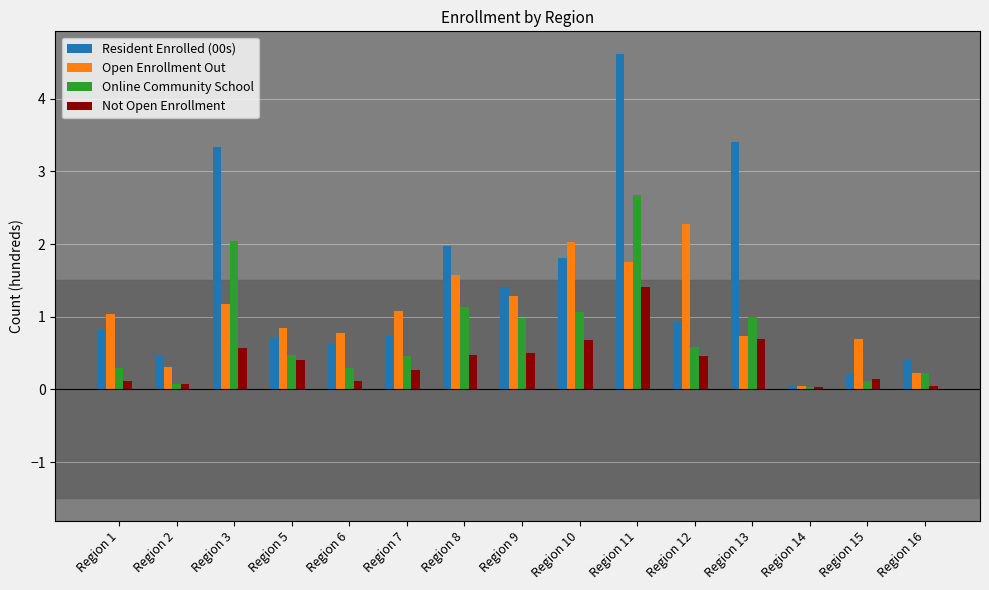

Is it true that Open Enrollment Out equals 1.7 at Region 1?

False